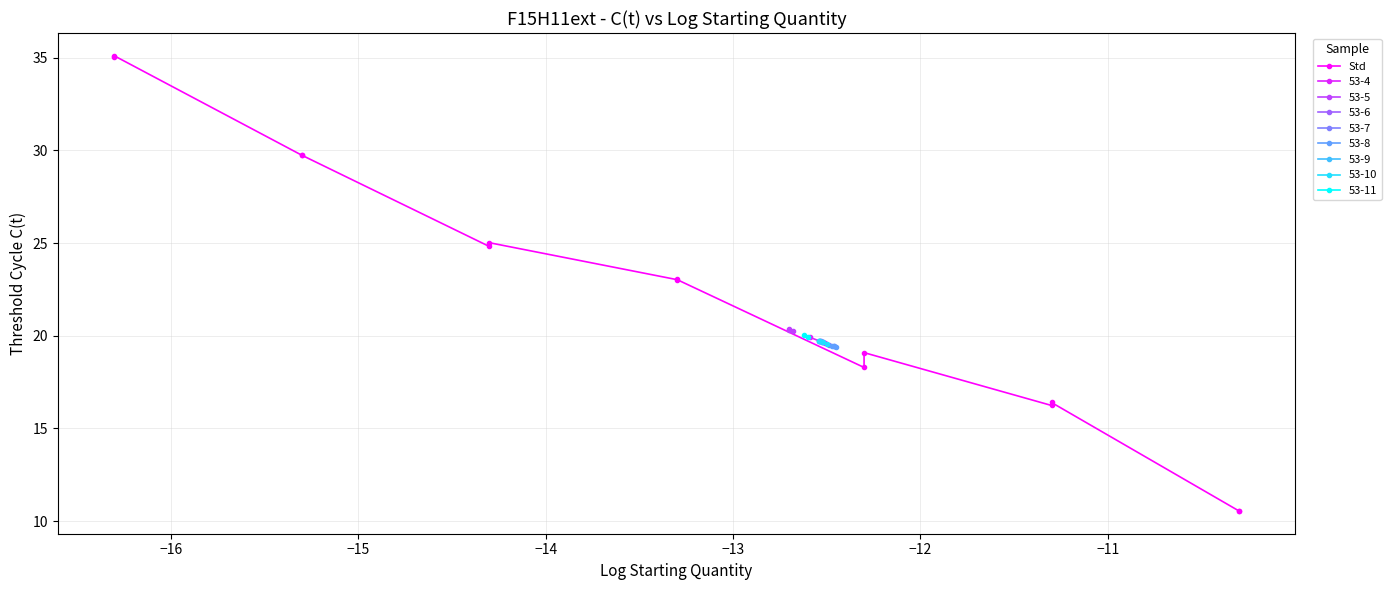

What is the value of the 53-4 point at the 1st from the left?

19.9